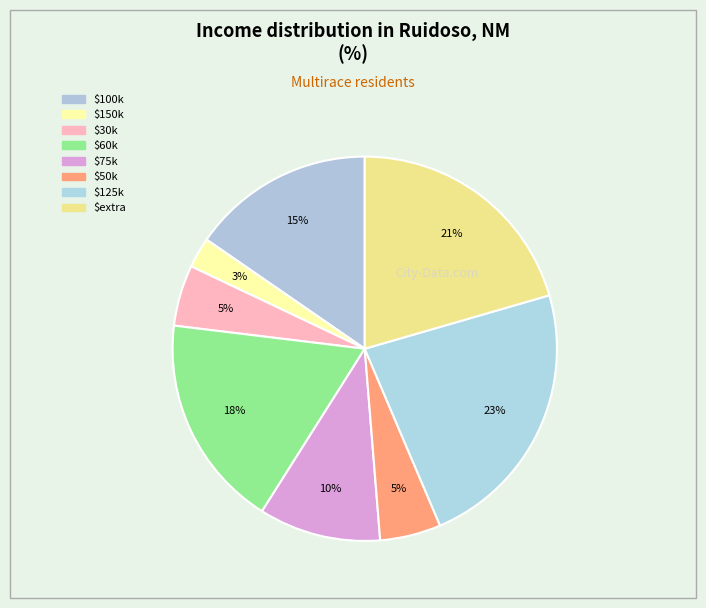

Count the number of slices in the pie.

8